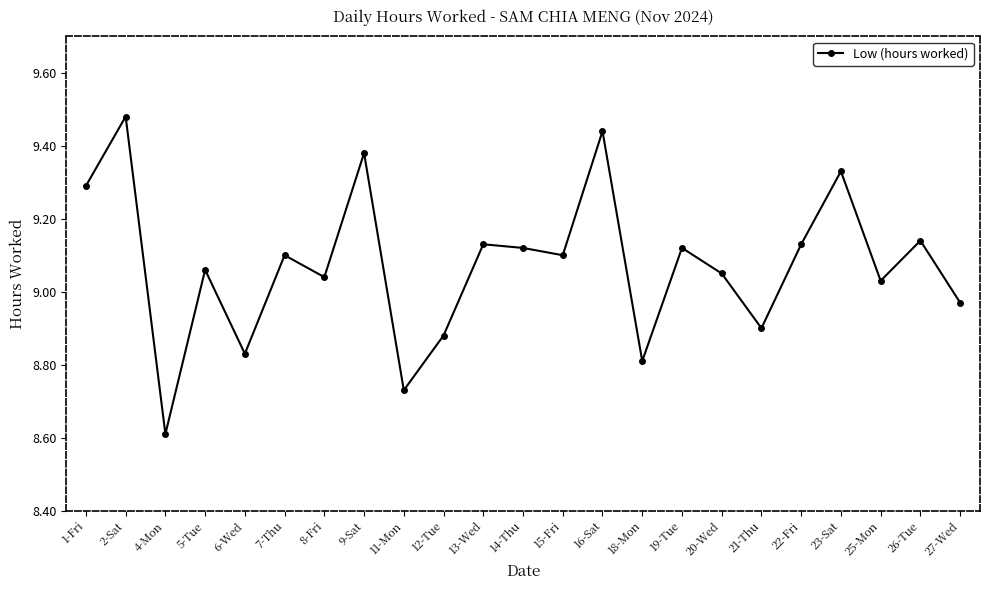

What is the sum of all values?

208.7